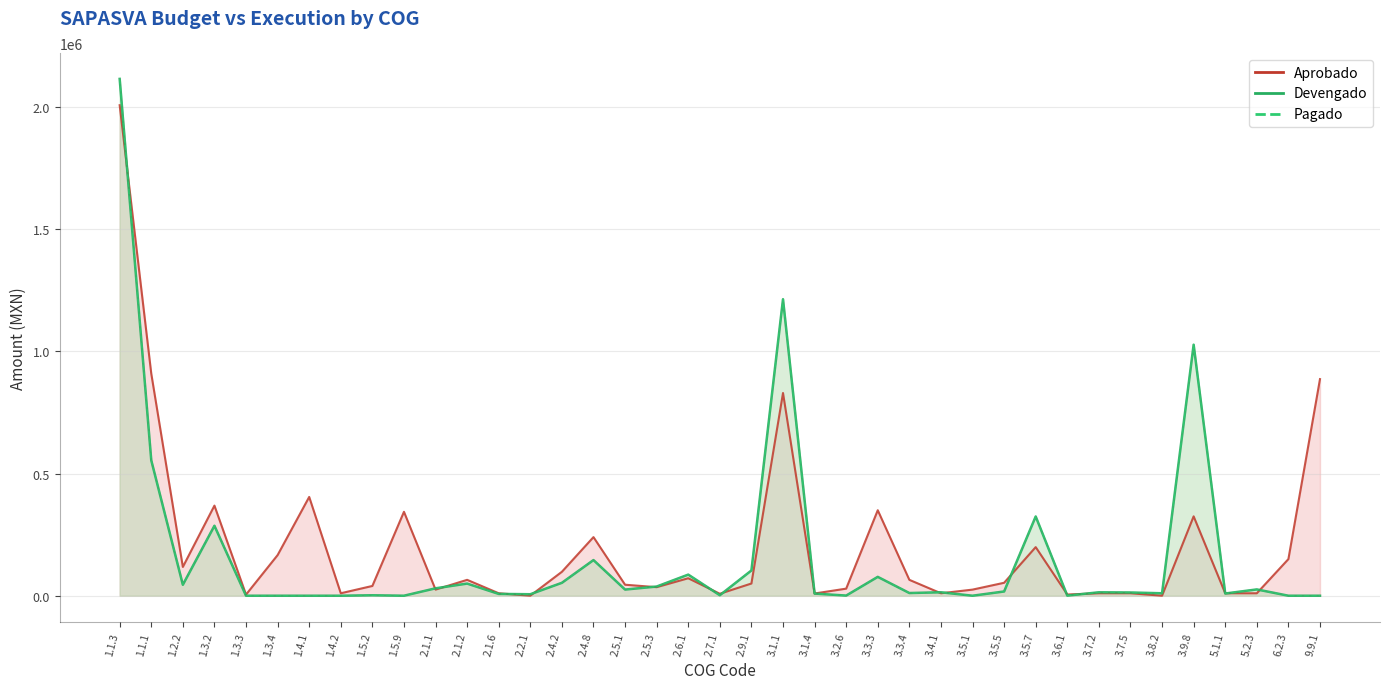

Where is the first local minimum for Devengado?

1.2.2